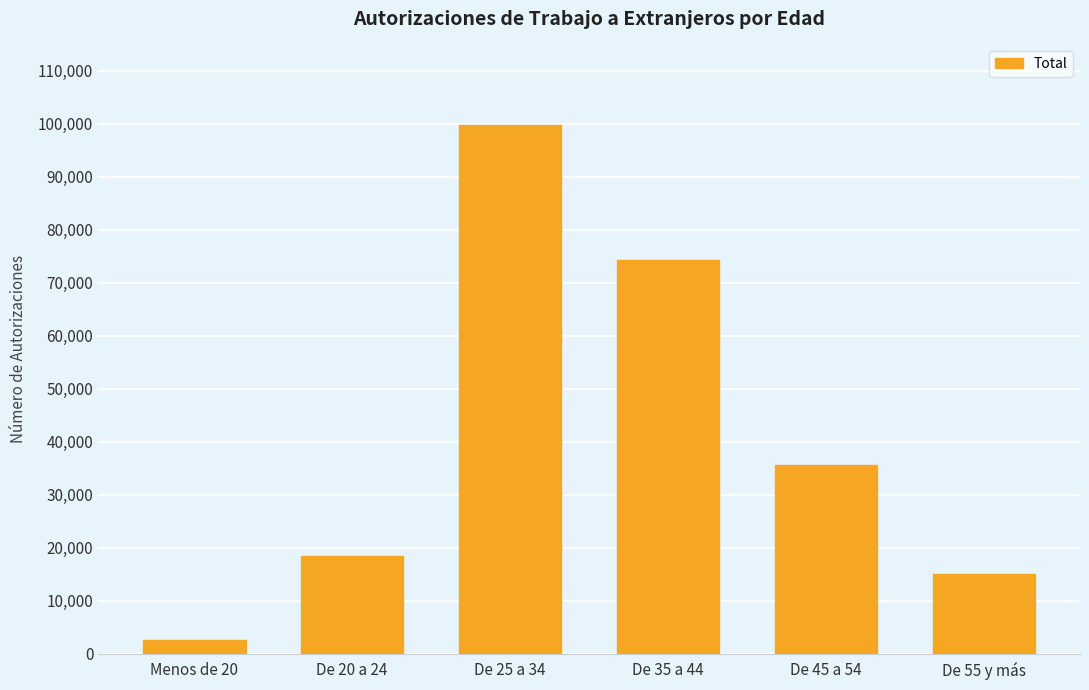

What is the average value?

40964